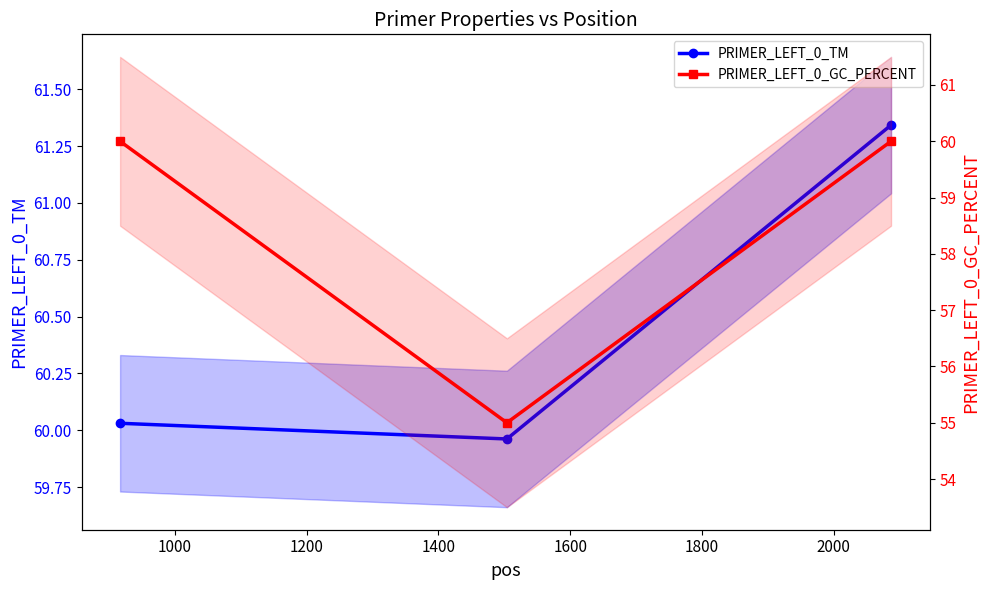

What is the difference between the highest and lowest values at 1000?

5.0